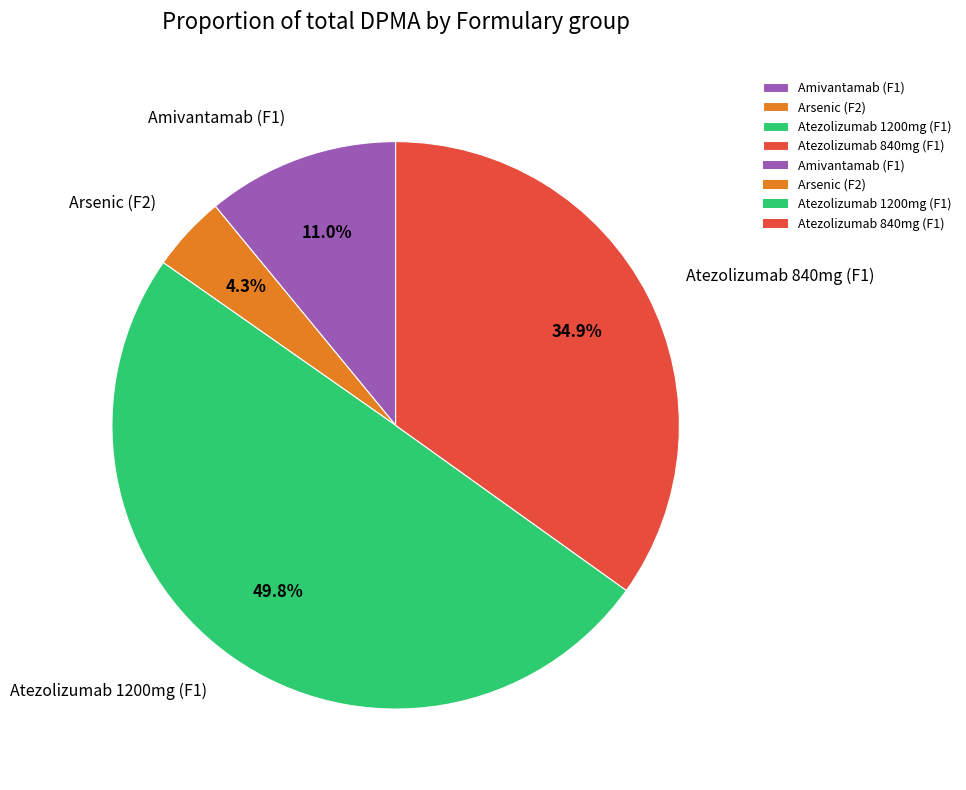

Does Arsenic (F2) represent more than half of the total?

No